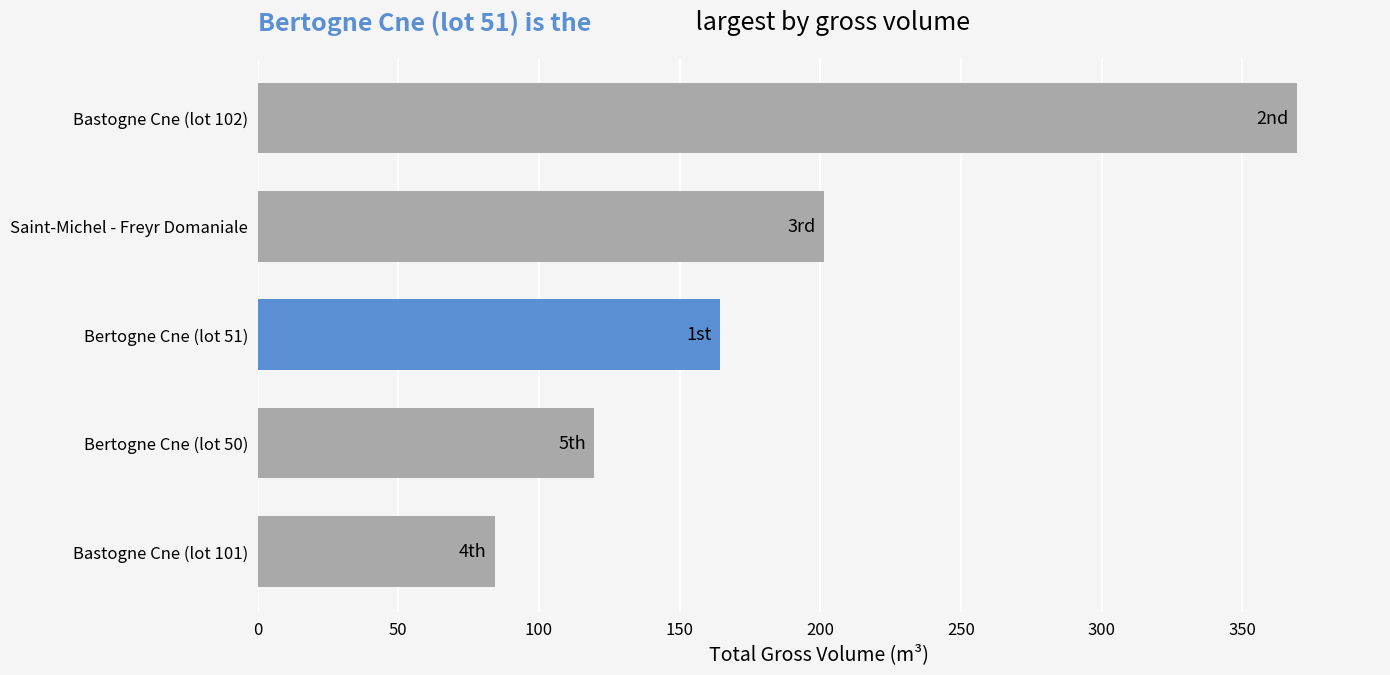

What is the greatest value displayed?

369.3